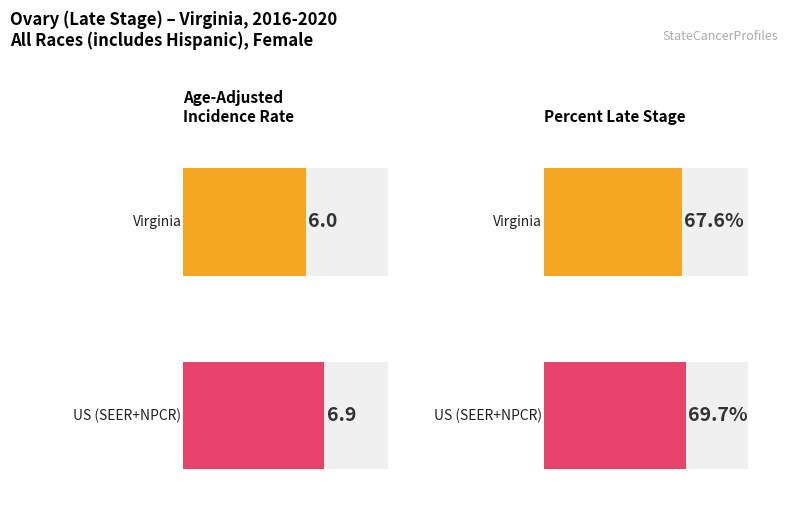

Which series changed the most between Virginia and US (SEER+NPCR)?

Percent of Cases with Late Stage